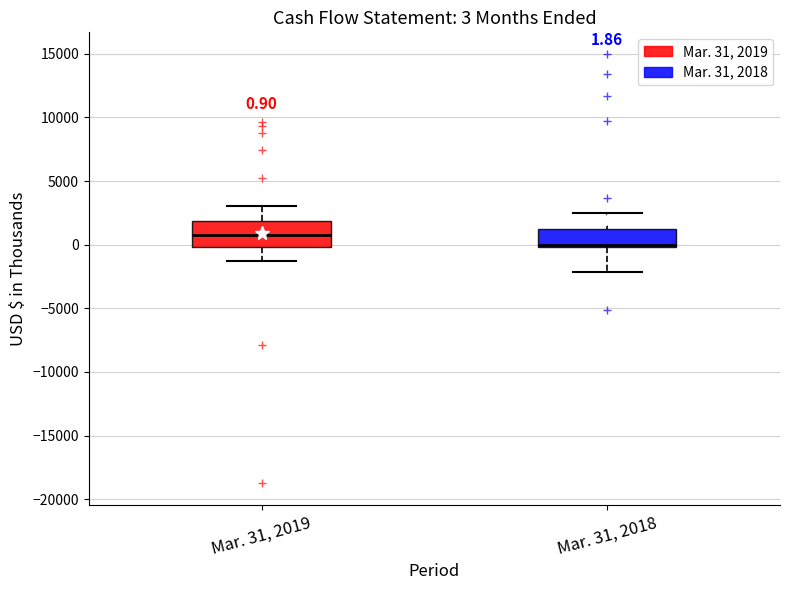

Which box's median line is the highest?

Mar. 31, 2019